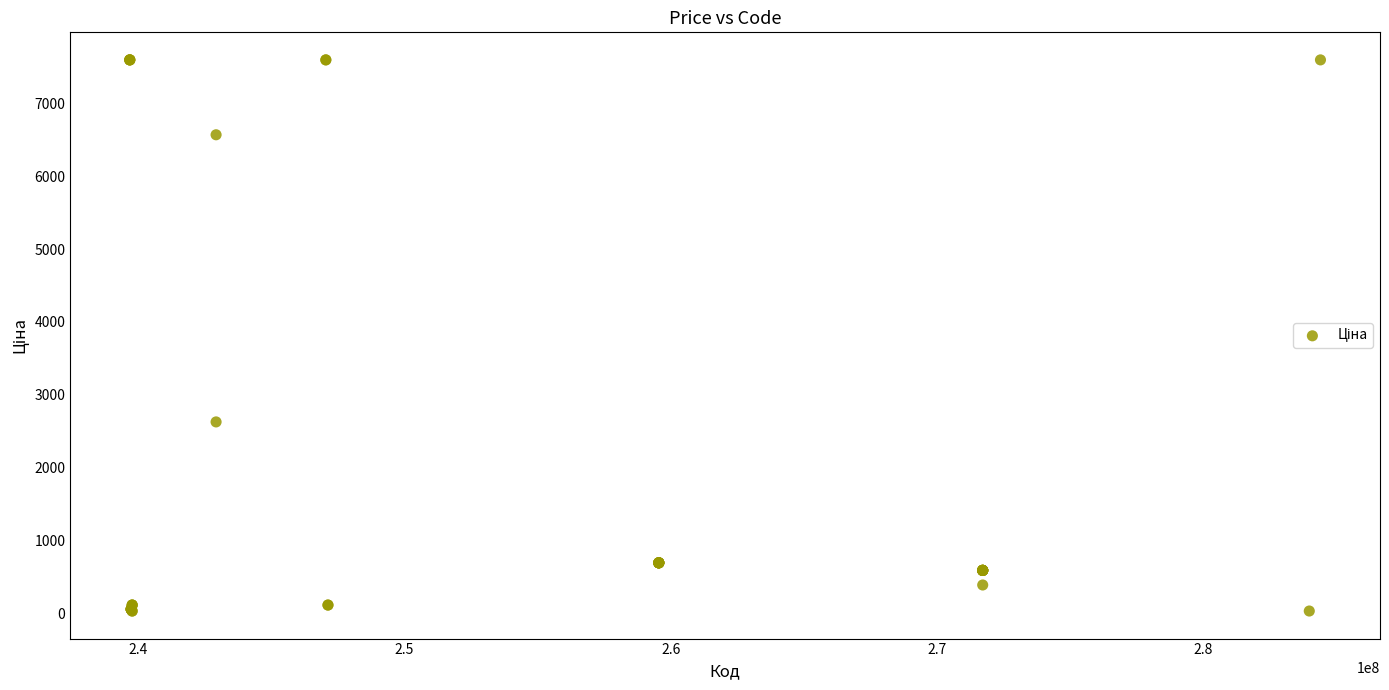

What Y value in the scatter plot is closest to 3814?

2627.5